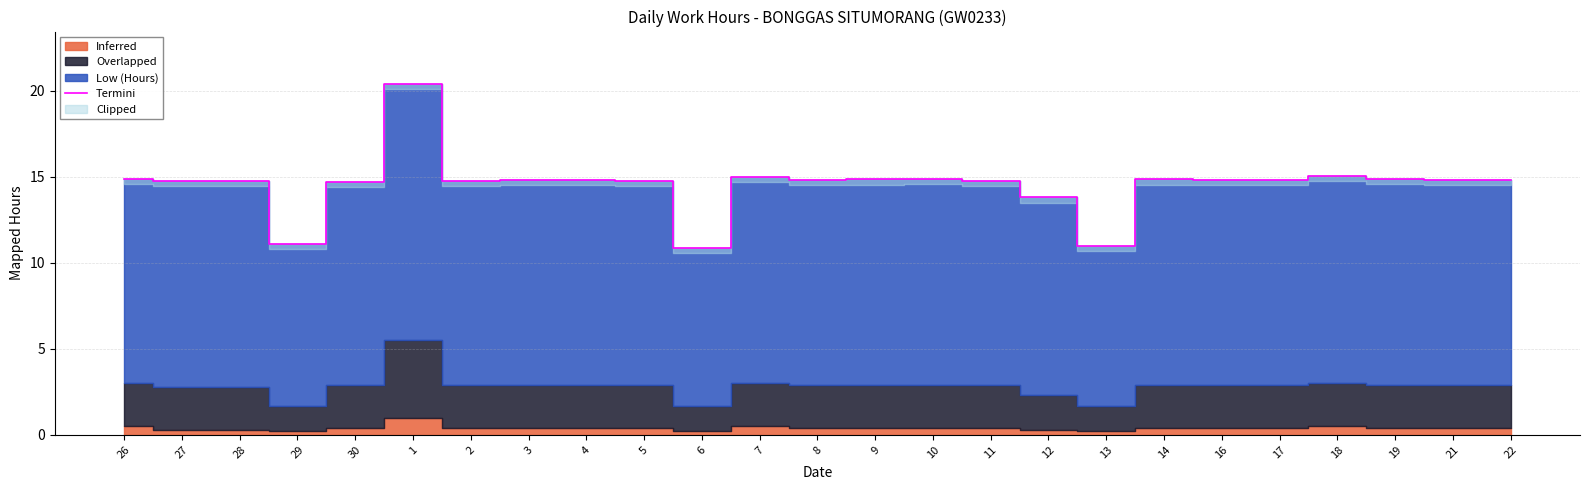

How many points are lower than both their immediate neighbors (excluding endpoints)?

6